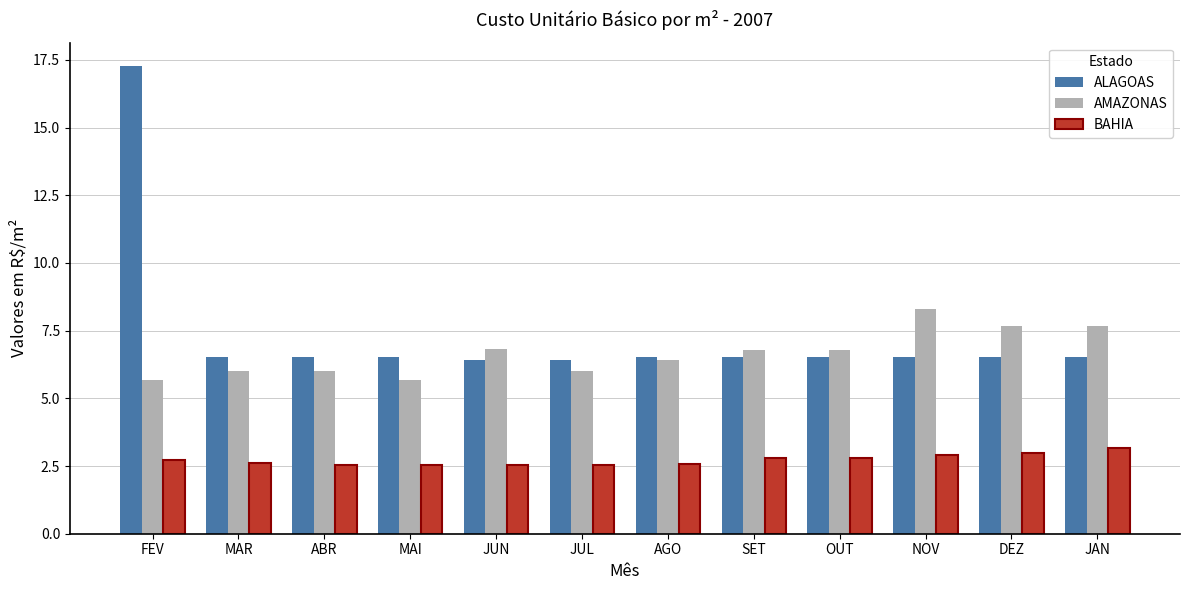

The AMAZONAS series shows 2.9 at DEZ. True or false?

False